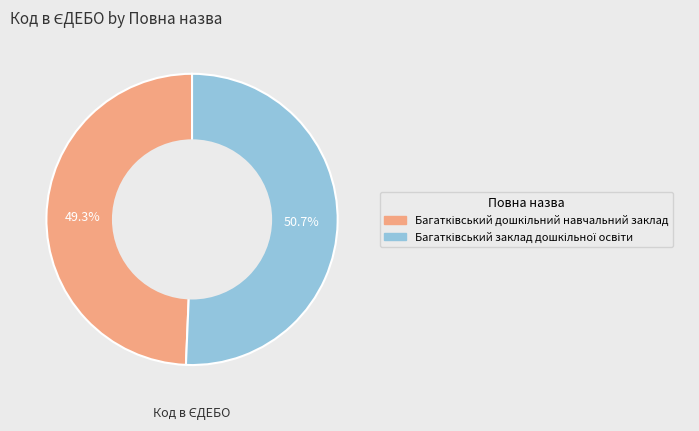

Count the number of slices in the pie.

2